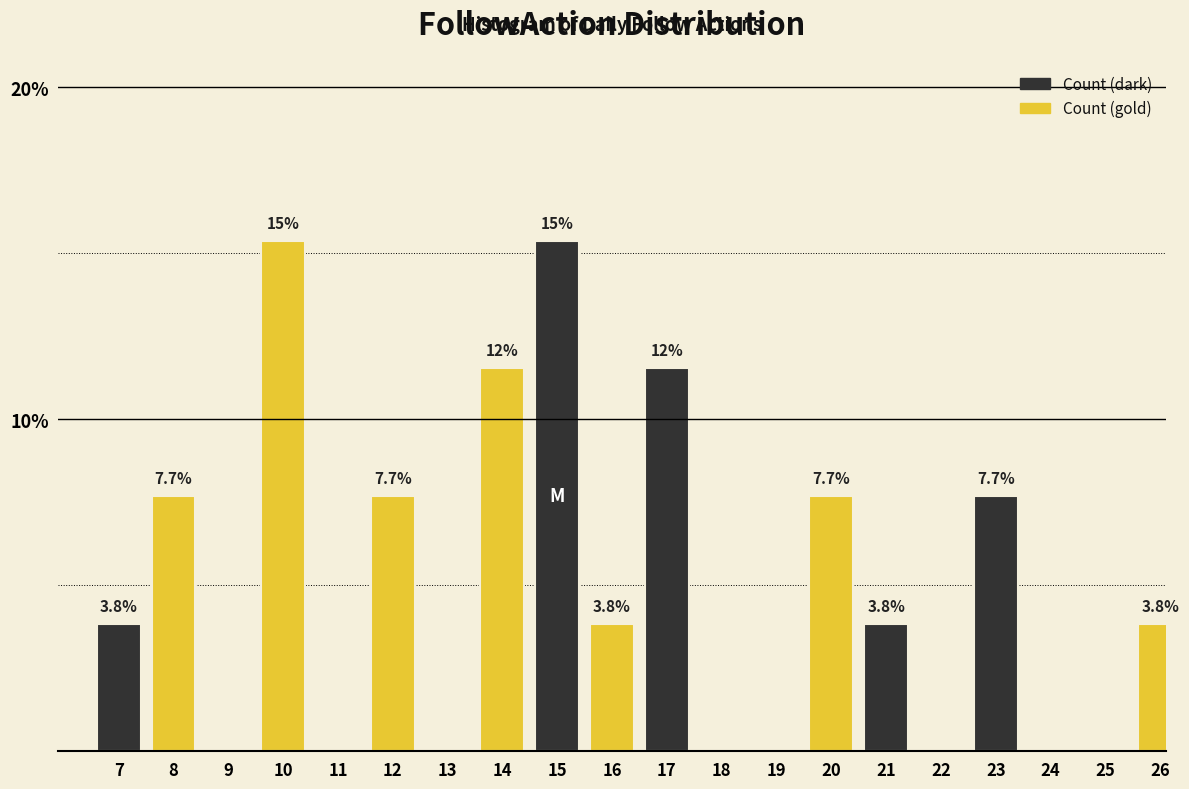

Reading left to right, extract all data points from this chart.

7=3.8	8=7.7	9=0.0	10=15.4	11=0.0	12=7.7	13=0.0	14=11.5	15=15.4	16=3.8	17=11.5	18=0.0	19=0.0	20=7.7	21=3.8	22=0.0	23=7.7	24=0.0	25=0.0	26=3.8